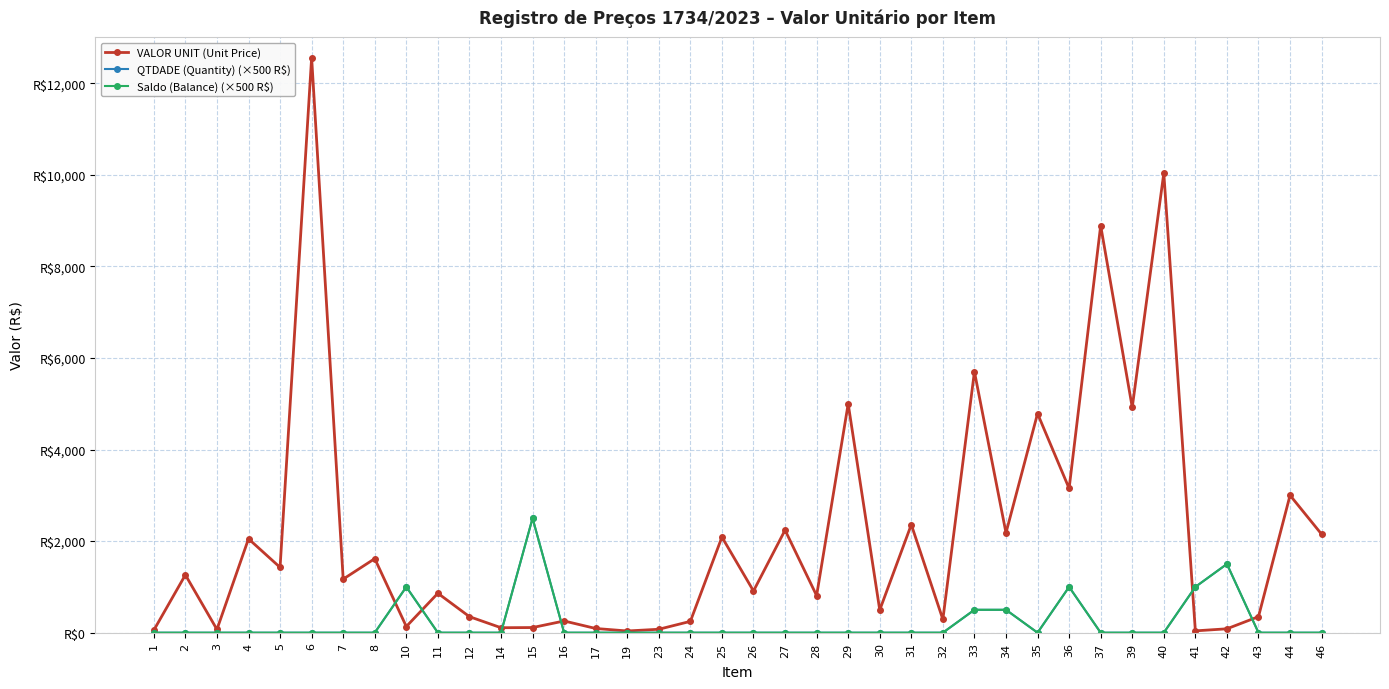

Which category has the lowest value in the VALOR UNIT (Unit Price) series?

19